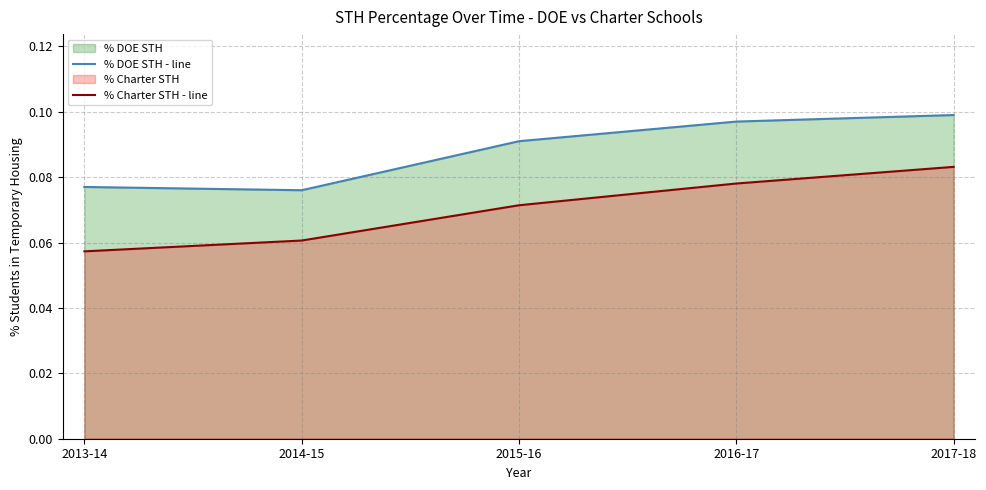

Reading left to right, list all the values displayed in this chart.

% DOE STH - line: 0.1	0.1	0.1	0.1	0.1
% Charter STH - line: 0.1	0.1	0.1	0.1	0.1